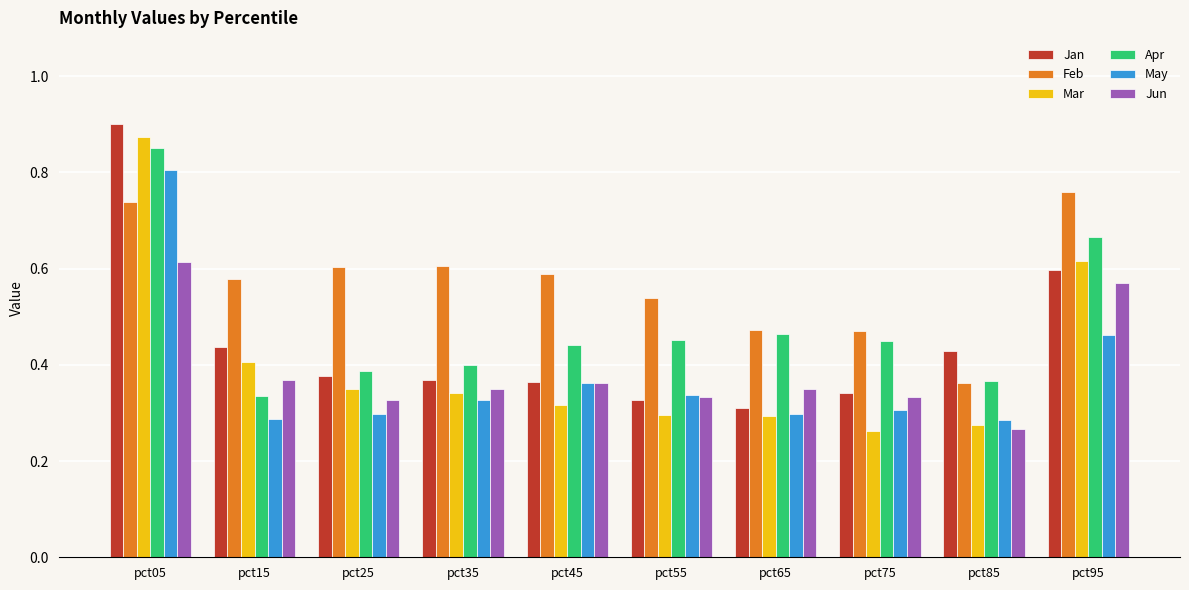

Count the number of data series in this chart.

6